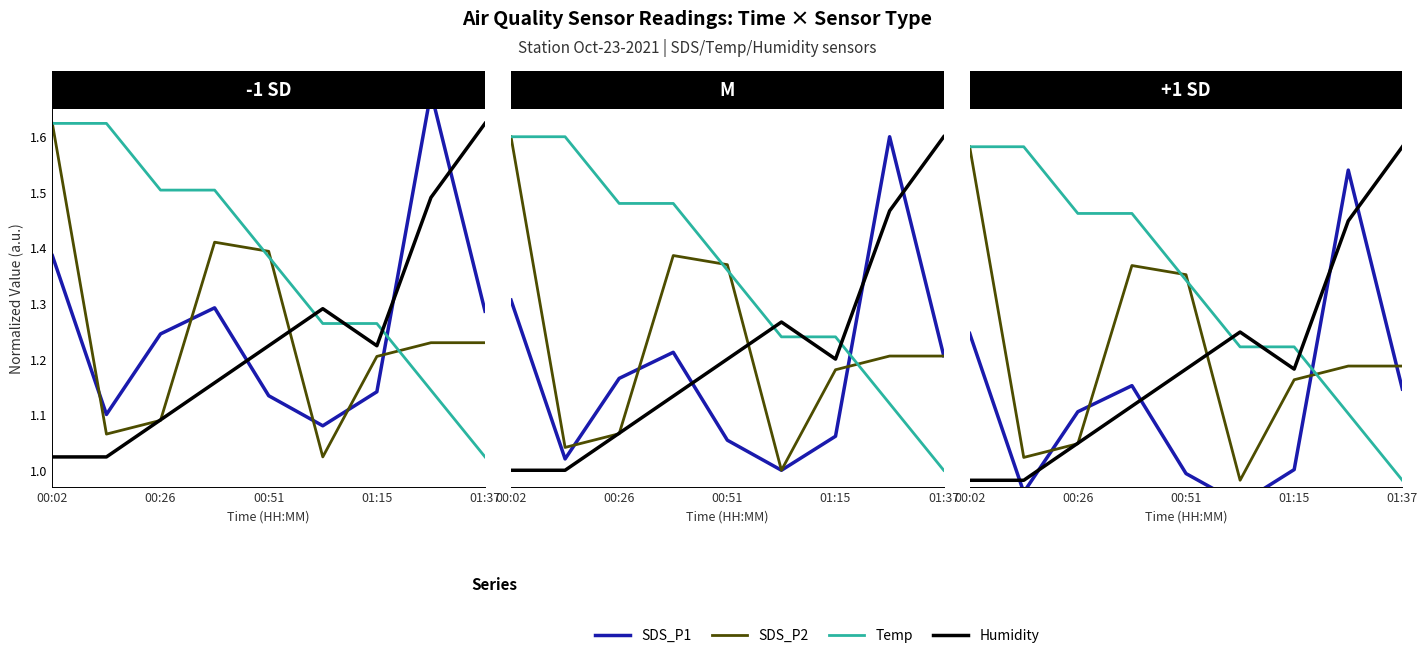

Is this an area chart (filled region under the line)?

No